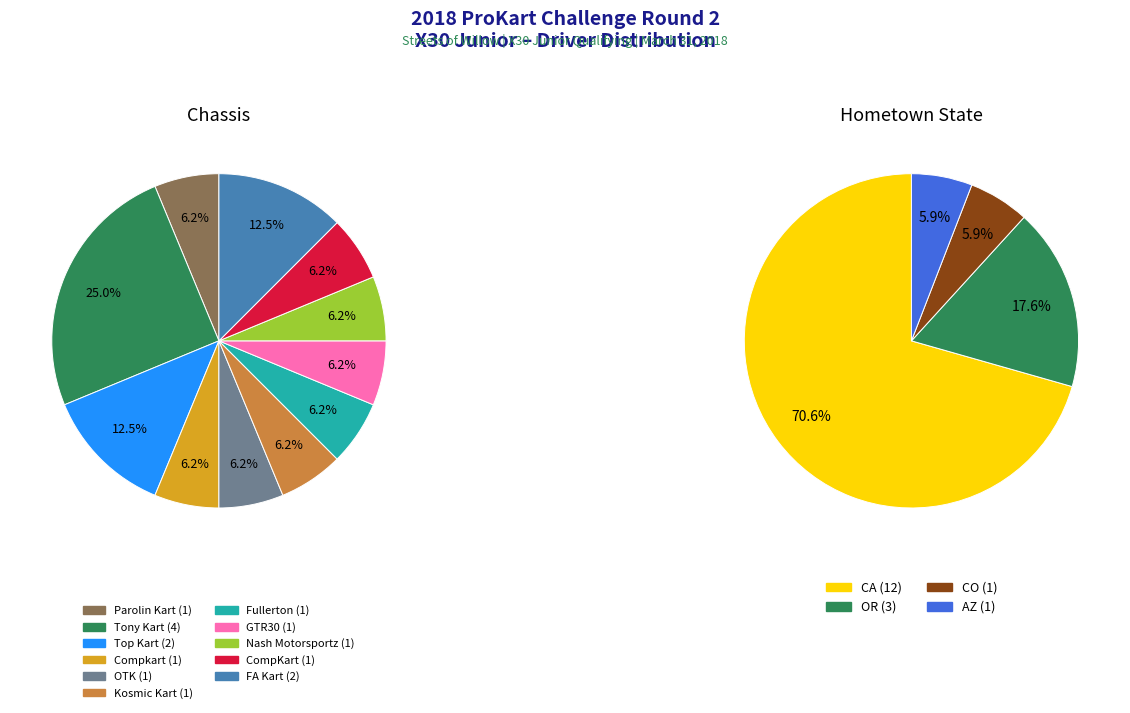

Which series changed the most between GTR30 and FA Kart?

Chassis